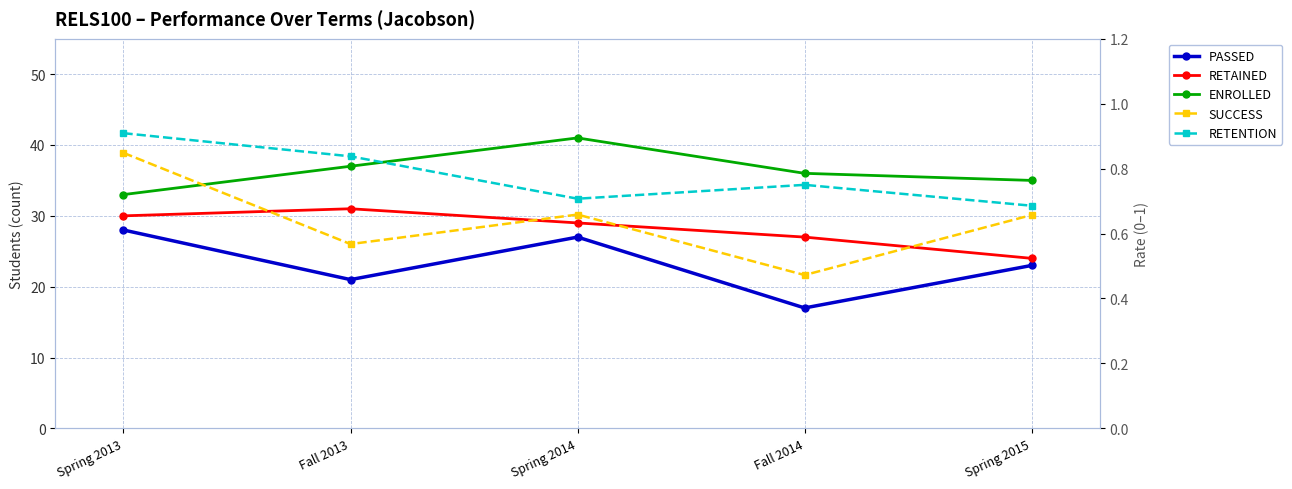

True or false: PASSED and RETAINED intersect in this chart.

False